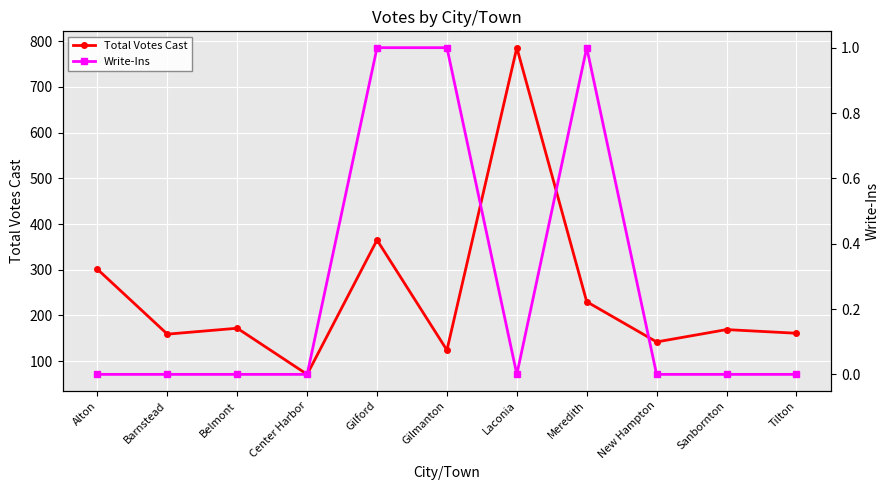

What is the label of the 11th point from the left?

Tilton